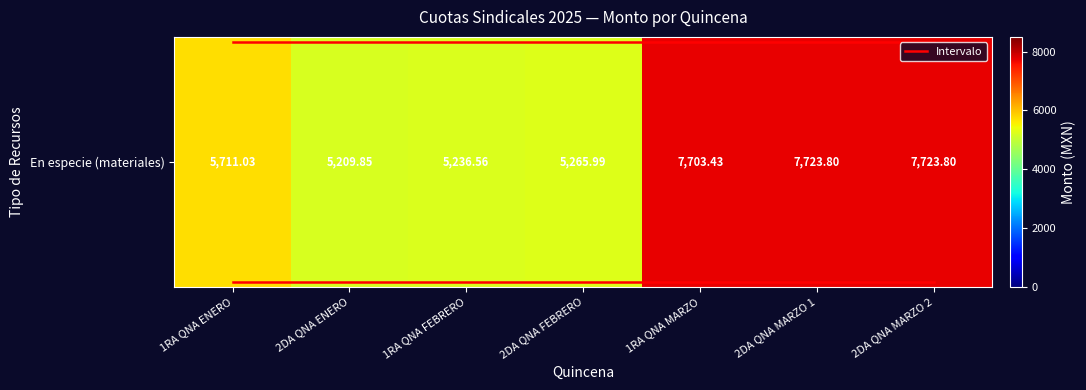

Which has a higher value, 1RA QNA MARZO or 1RA QNA FEBRERO?

1RA QNA MARZO